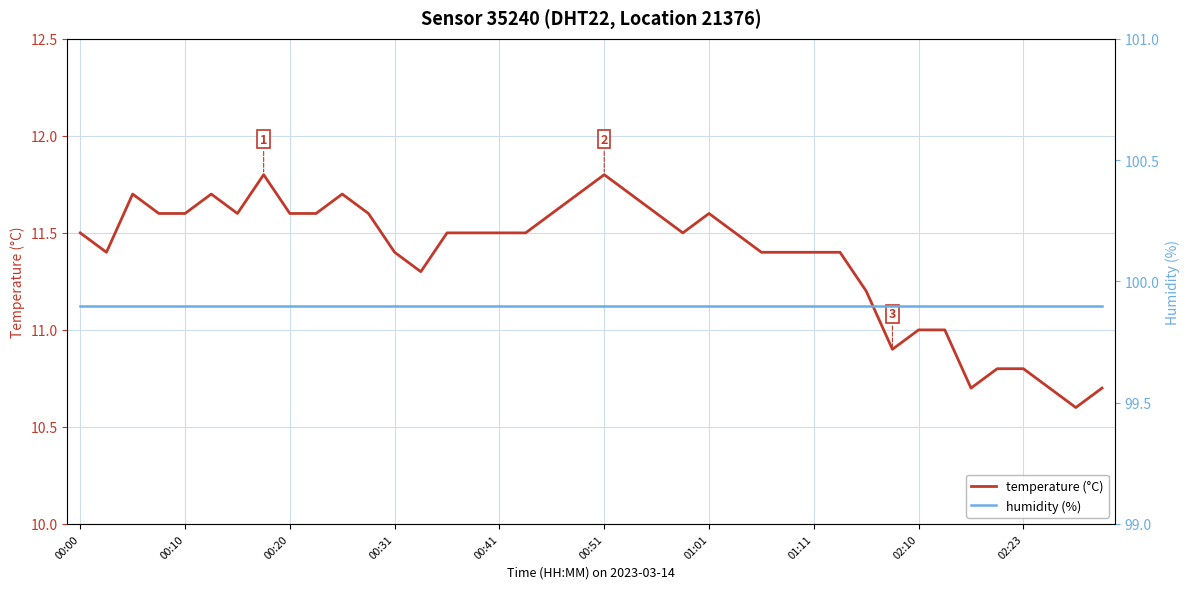

What is the average value of the temperature series?

11.4